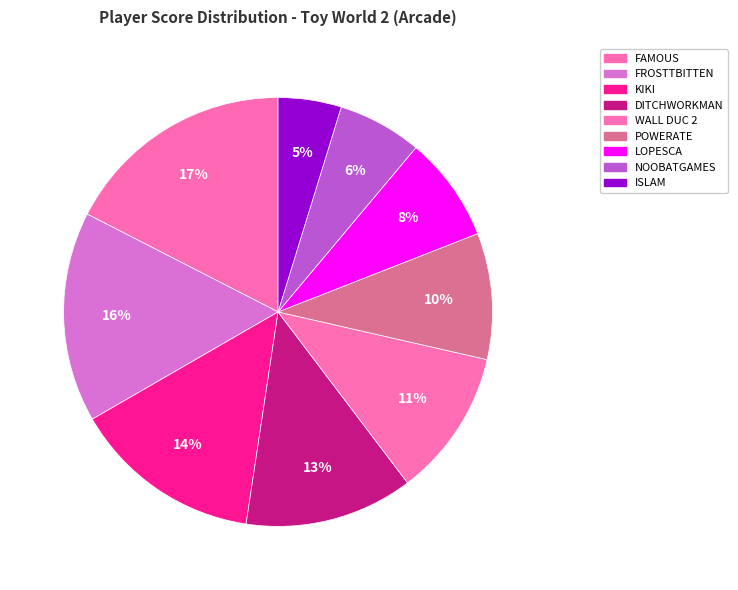

How many slices are in this pie chart?

9